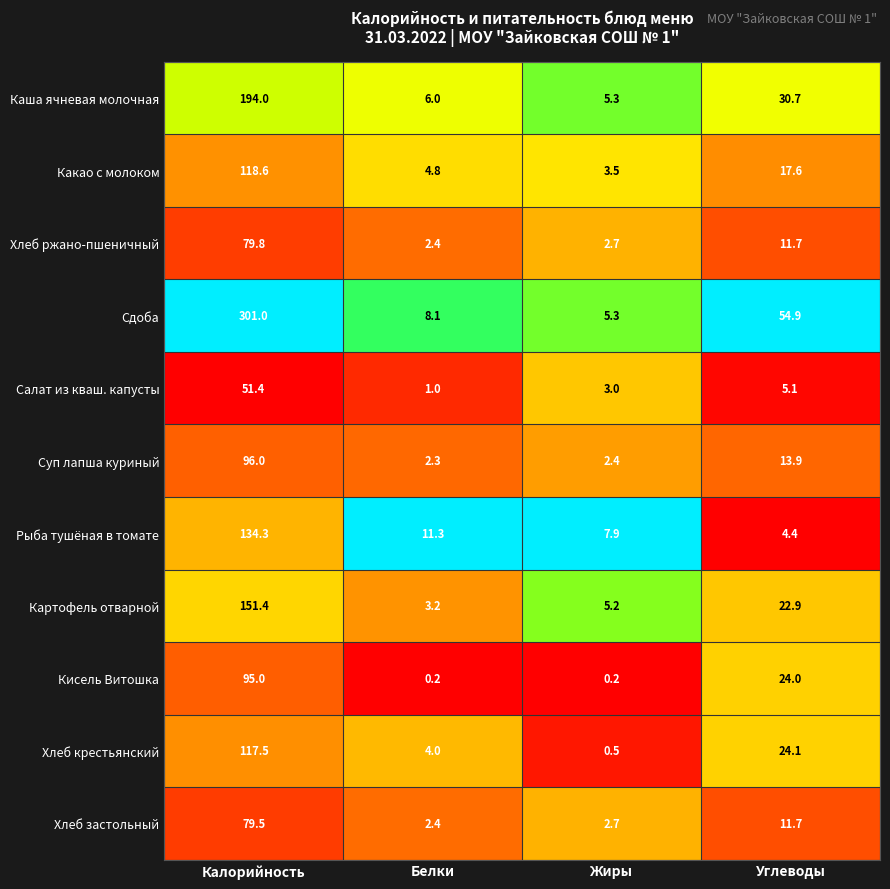

At how many categories does at least one series exceed 0?

4